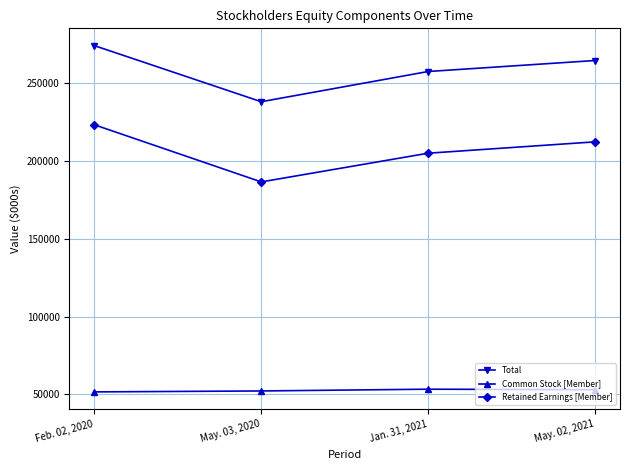

How many series are shown in this chart?

3